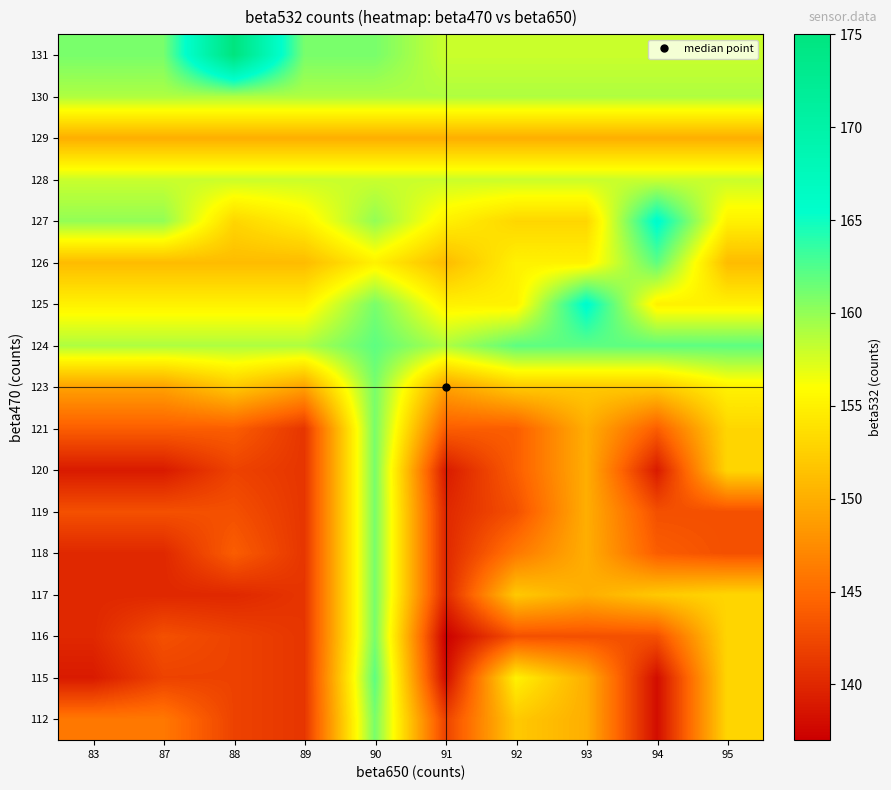

Which label corresponds to the smallest value in the chart?

91